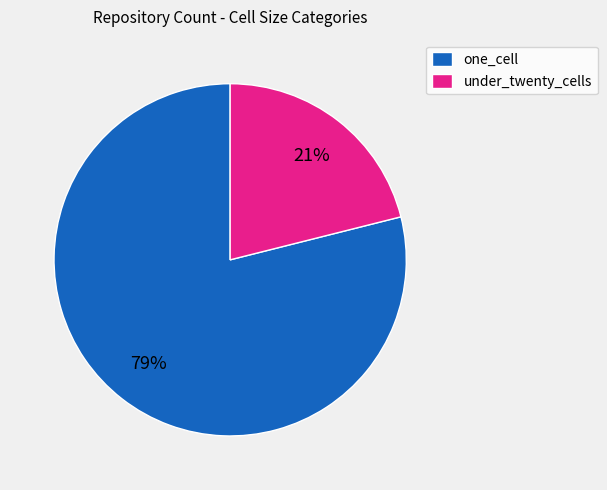

How many segments does this pie chart have?

2